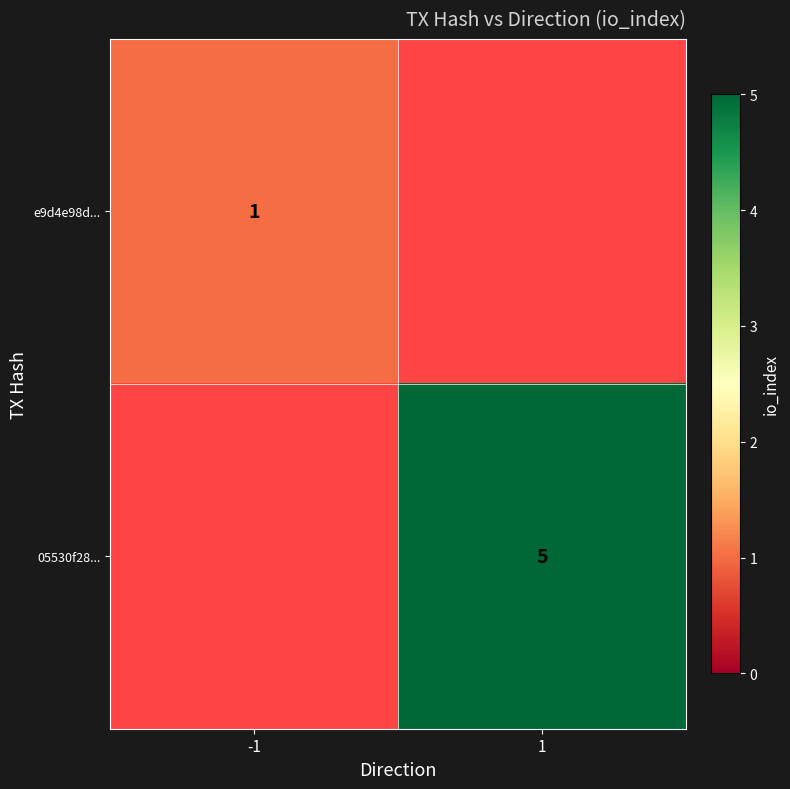

Is it true that e9d4e98d... equals 0 at -1?

False